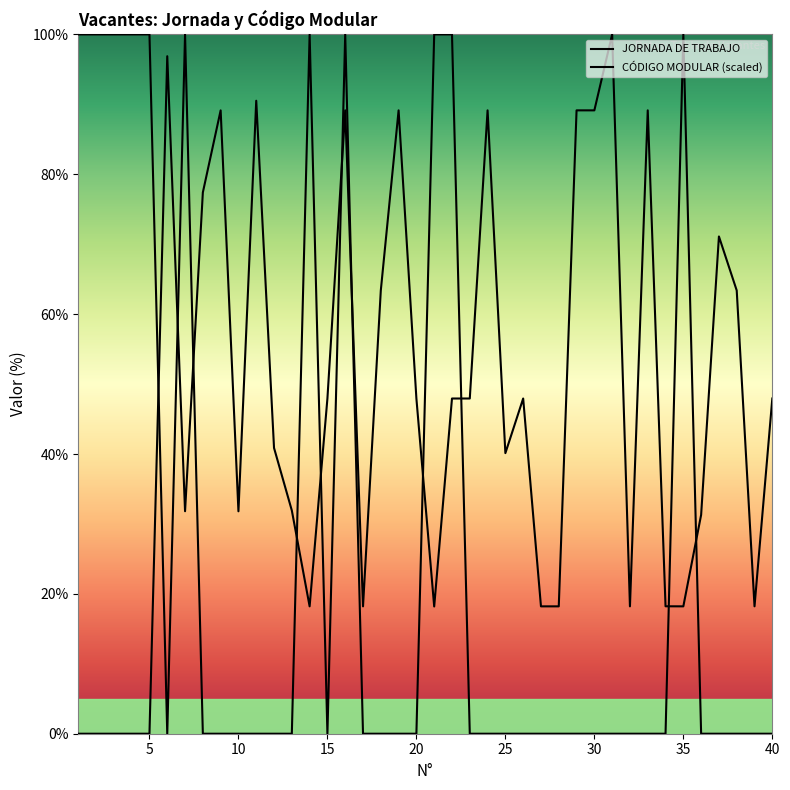

How many lines are shown in the chart?

2